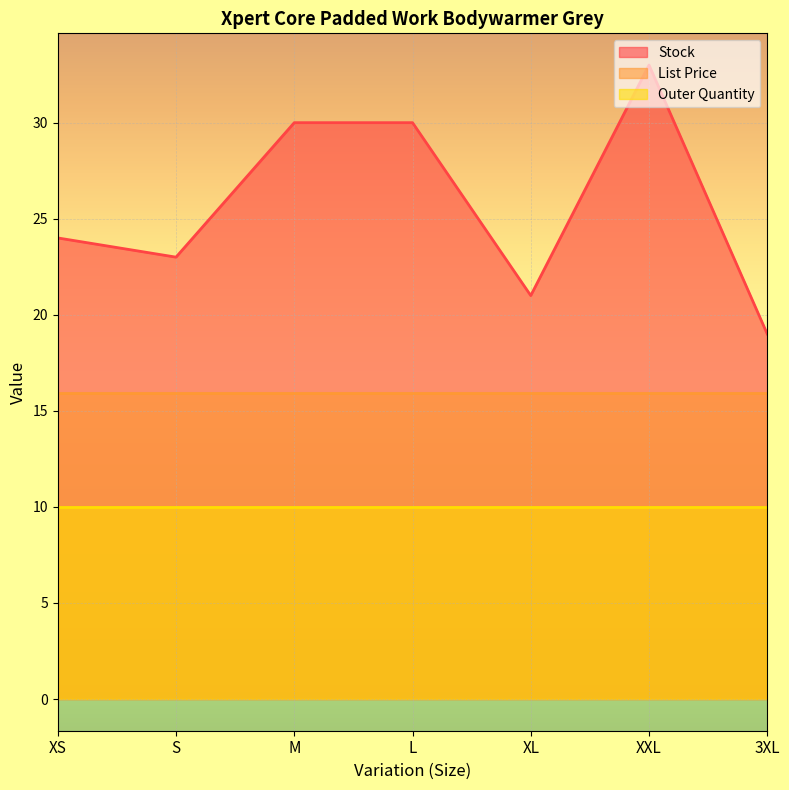

Rank the series by their maximum value, from highest to lowest.

Stock, List Price, Outer Quantity